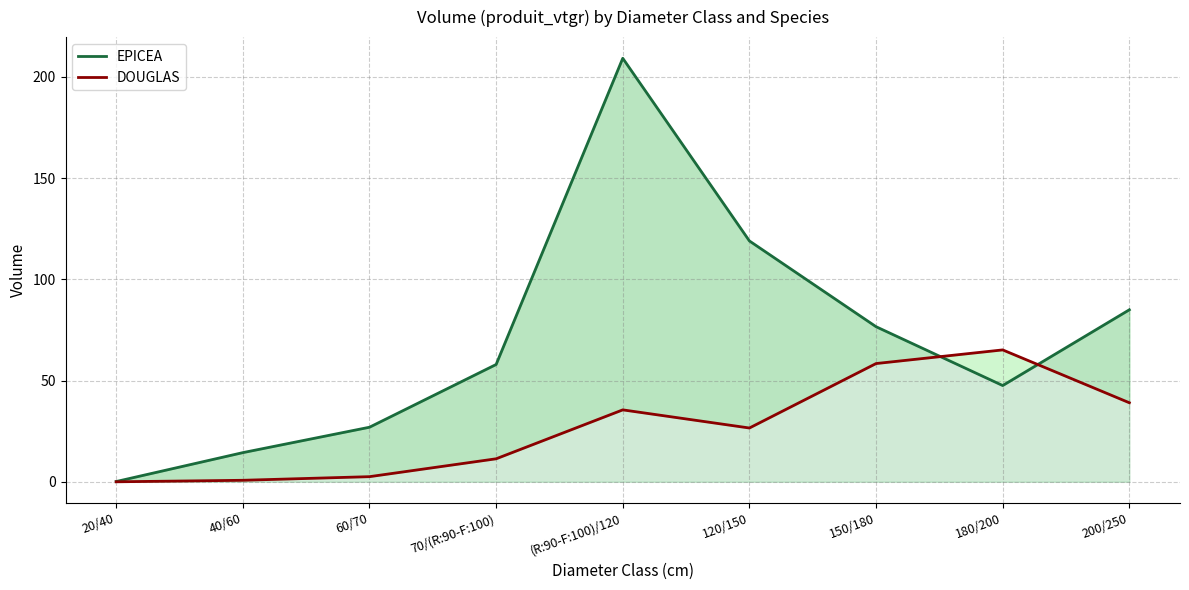

What is the difference between the maximum and minimum values in the DOUGLAS series?

65.2